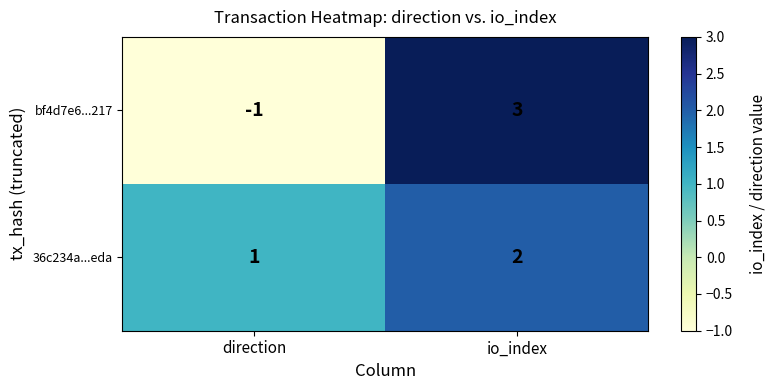

Rank the series at direction from lowest to highest value.

bf4d7e6...217, 36c234a...eda